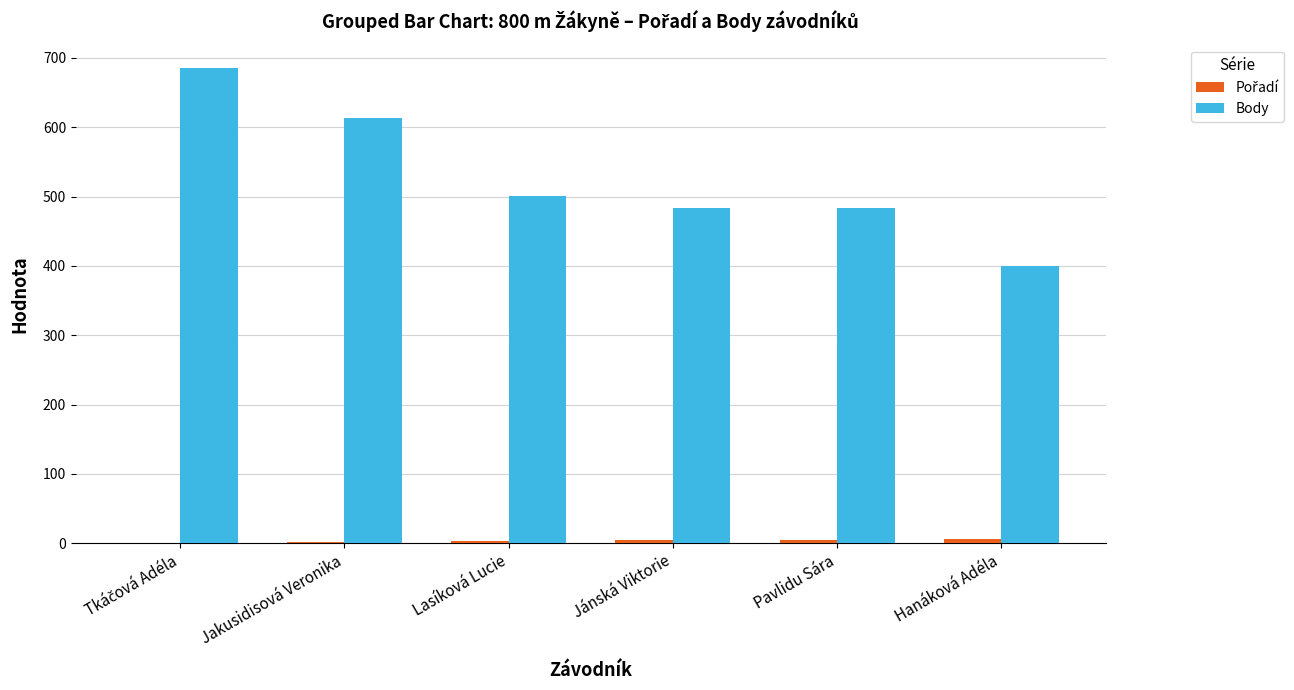

What is the sum of the Body values at Lasíková Lucie and Jánská Viktorie?

985